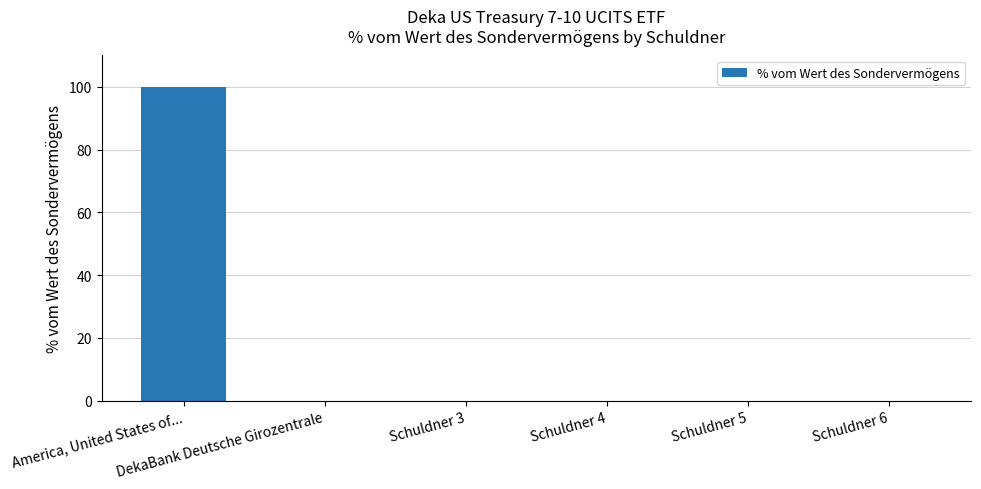

What is the sum of all values?

100.0